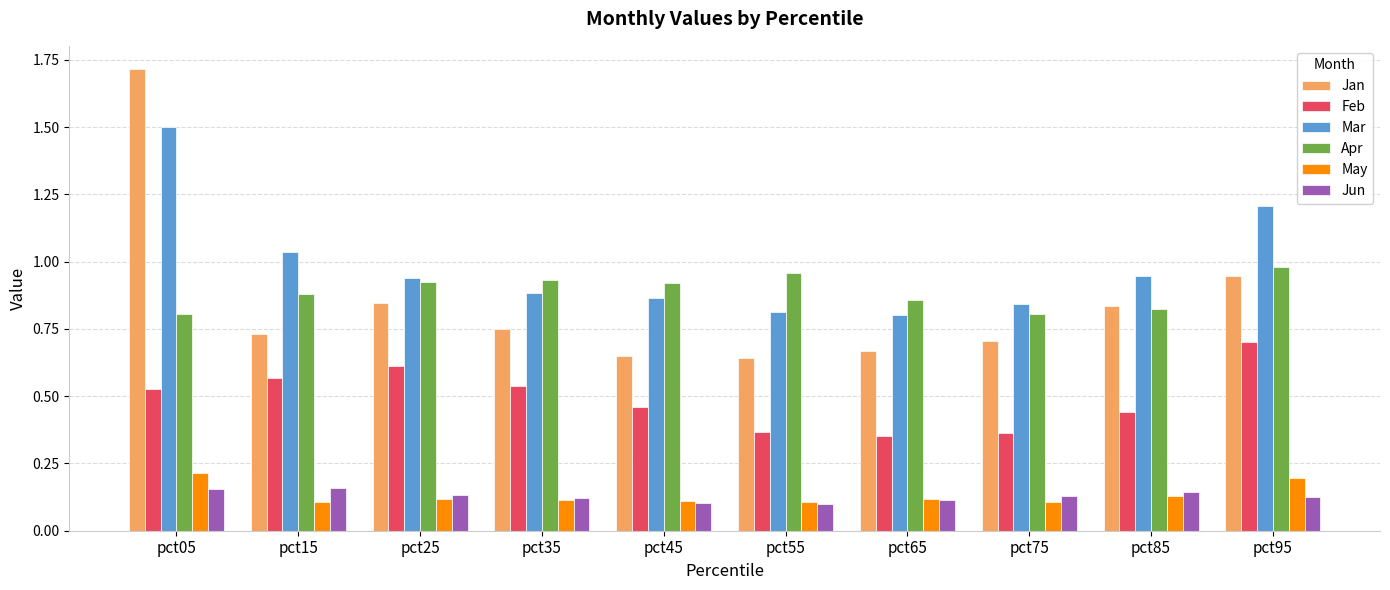

What is the difference between the maximum and second lowest values in the Jan series?

1.1